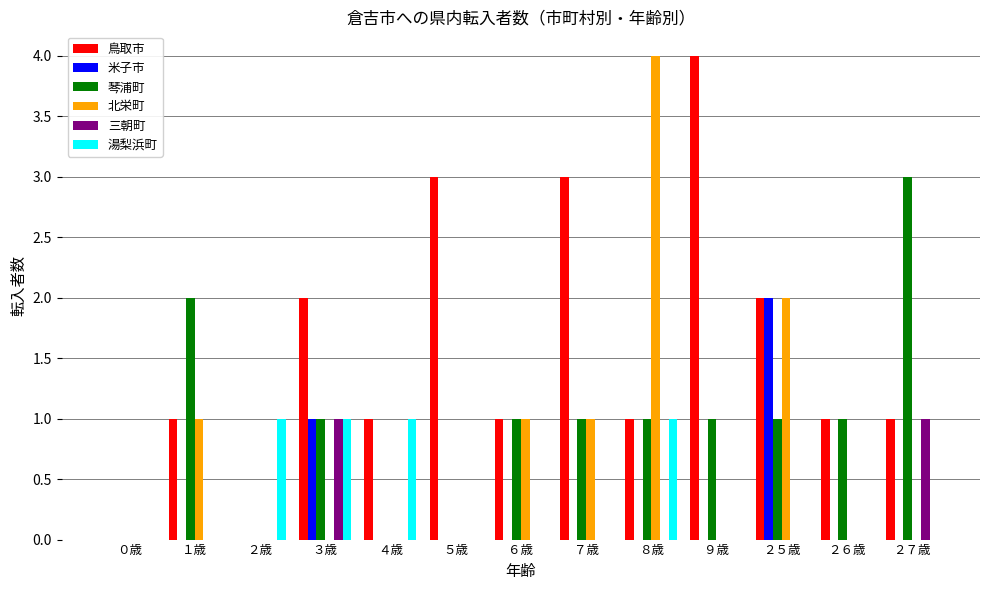

How many groups of bars are there?

13